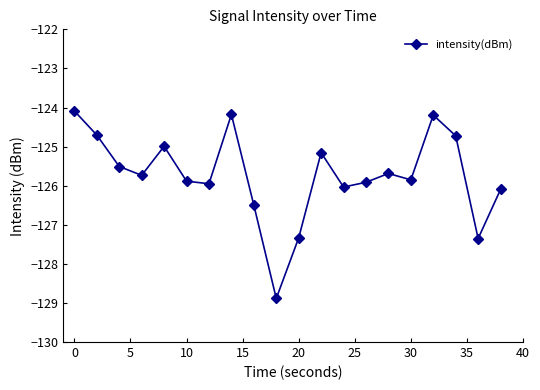

Count the number of categories in the chart.

20